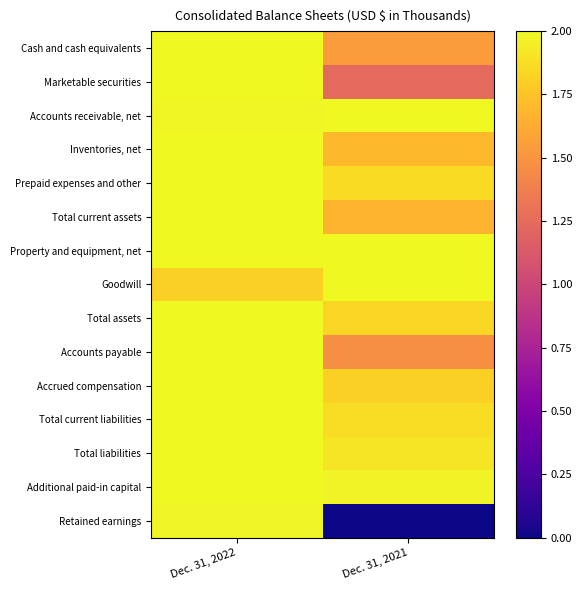

At which category is the sum across all series the highest?

Dec. 31, 2022